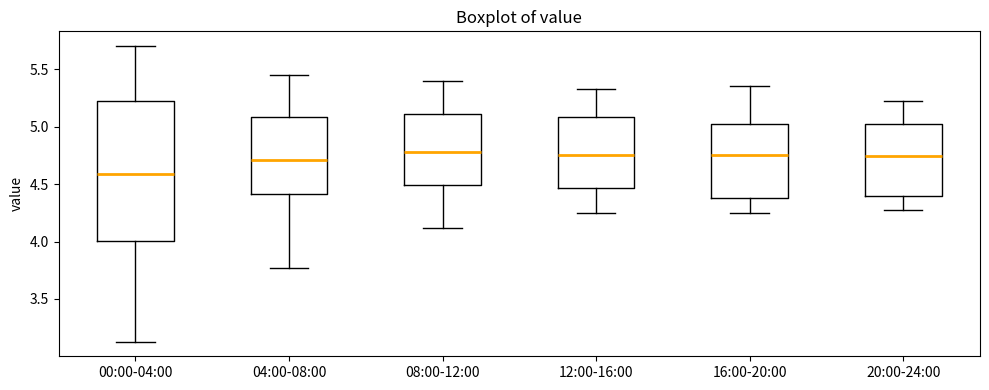

Reading left to right, read every box against the y-axis: the position of its median line, the range the box covers, and the ends of its whiskers. The values are not printed on the chart, so give them approximately, as read against the axis.

00:00-04:00: median 4.60, box 4.00 to 5.20, whiskers 3.15 to 5.70
04:00-08:00: median 4.70, box 4.40 to 5.10, whiskers 3.75 to 5.45
08:00-12:00: median 4.80, box 4.50 to 5.10, whiskers 4.10 to 5.40
12:00-16:00: median 4.75, box 4.45 to 5.10, whiskers 4.25 to 5.35
16:00-20:00: median 4.75, box 4.40 to 5.00, whiskers 4.25 to 5.35
20:00-24:00: median 4.75, box 4.40 to 5.00, whiskers 4.25 to 5.20